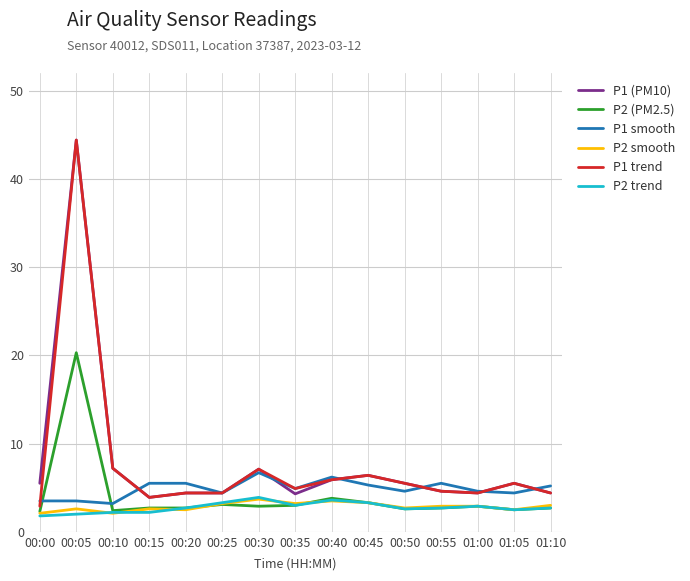

At which label does P1 smooth first exceed 4?

00:15